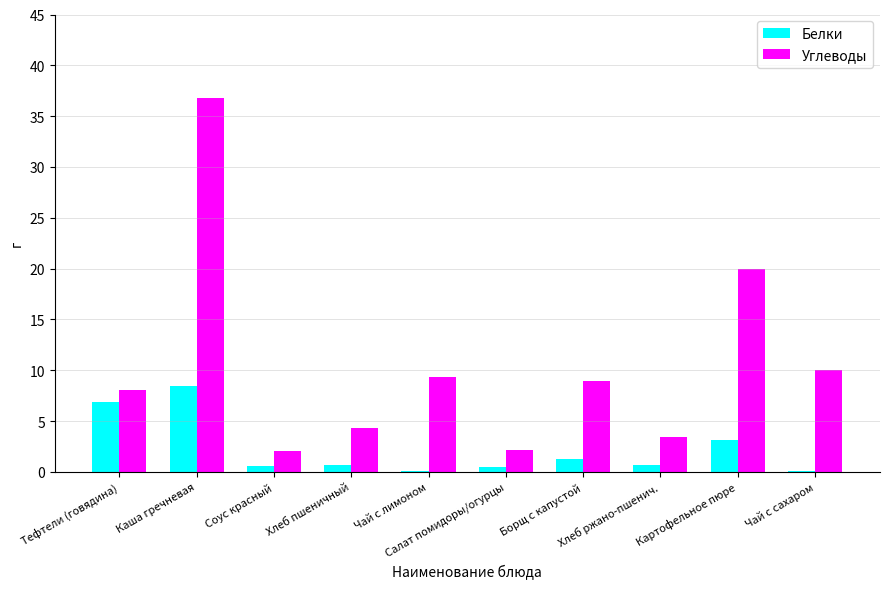

True or false: Углеводы has a value of 3.4 at Соус красный.

False